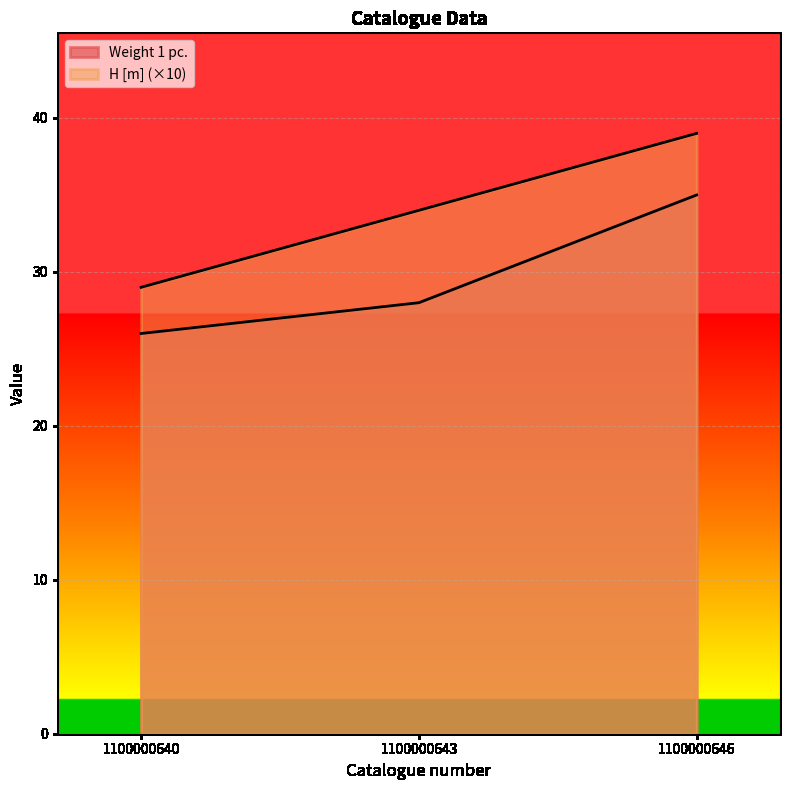

At which category is the sum across all series the highest?

1100000646